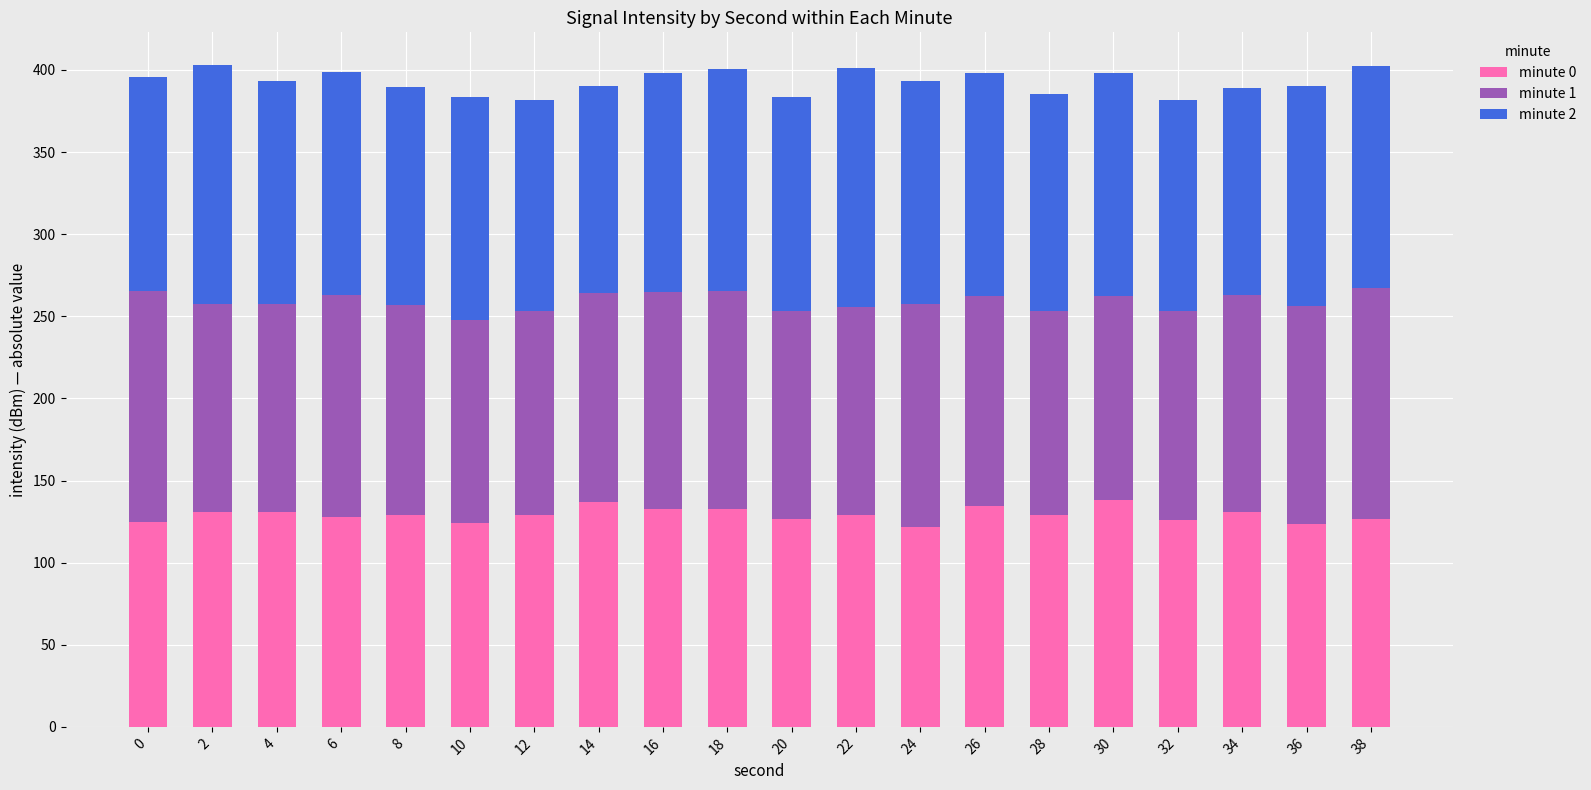

The minute 0 series shows 130.6 at 34. True or false?

True